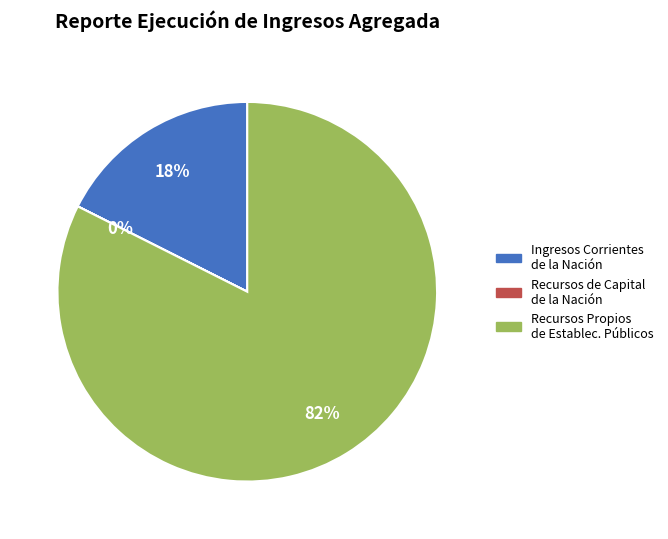

To the nearest percent, what is the difference between the largest and smallest slice percentages?

82%